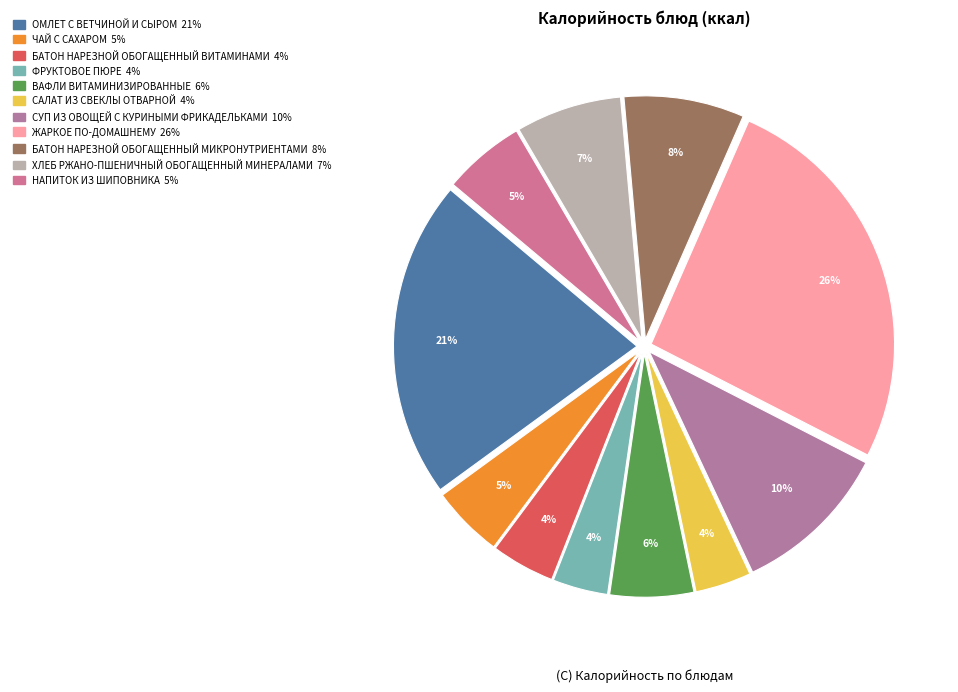

To the nearest percent, what is the average slice percentage?

9%